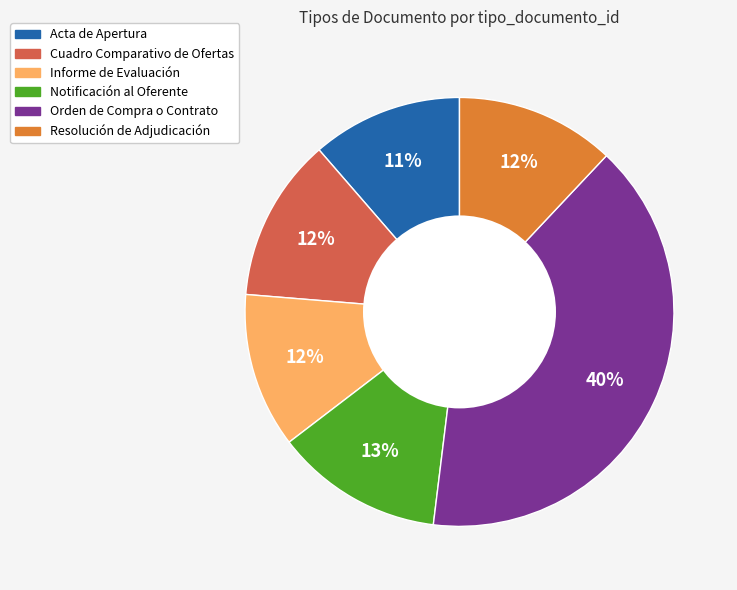

To the nearest percent, what is the combined percentage of Resolución de Adjudicación and Orden de Compra o Contrato?

52%